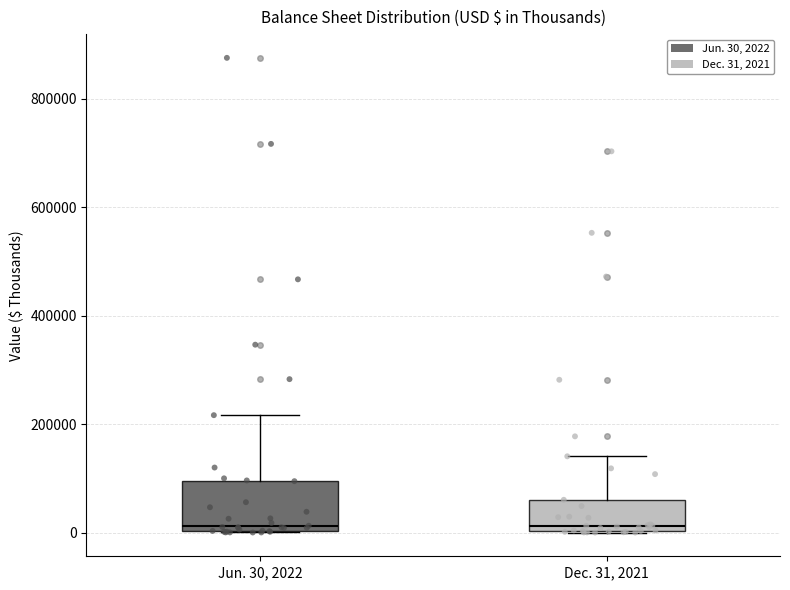

Reading left to right, read every box against the y-axis: the position of its median line, the range the box covers, and the ends of its whiskers. The values are not printed on the chart, so give them approximately, as read against the axis.

Jun. 30, 2022: median 20000, box 0 to 100000, whiskers 0 to 220000
Dec. 31, 2021: median 20000, box 0 to 60000, whiskers 0 to 140000